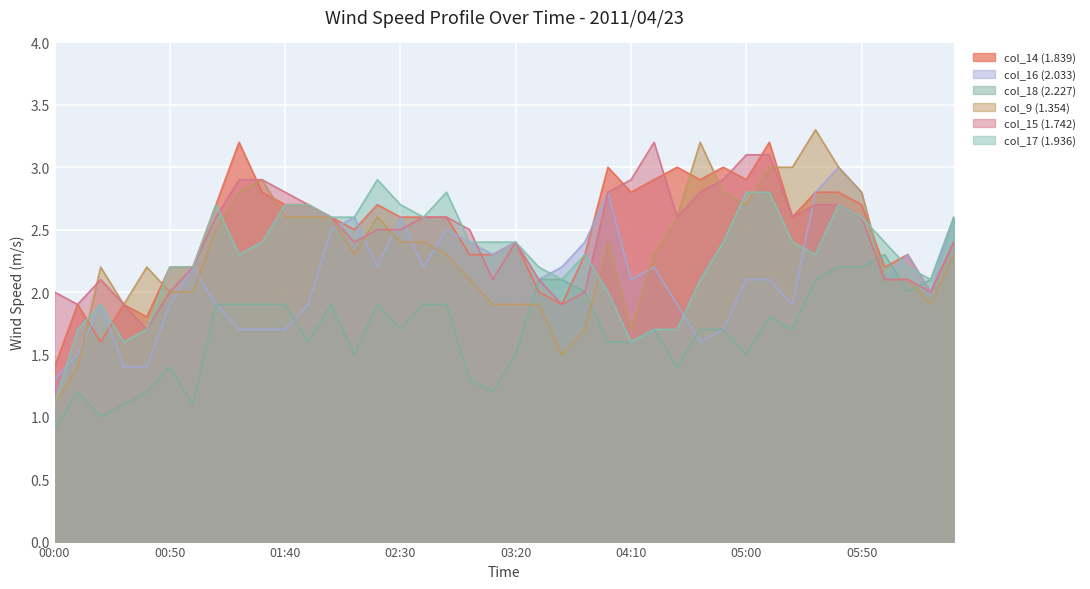

What is the spread (max minus min) of values at 2011/04/23 03:00?

1.2